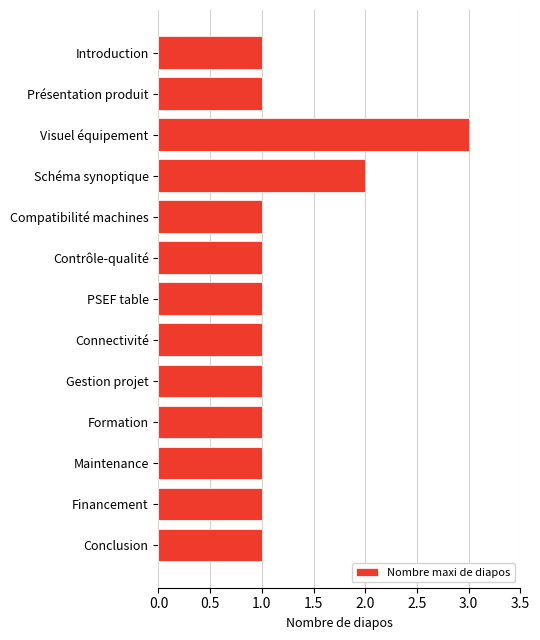

What position from the bottom is Présentation produit?

12